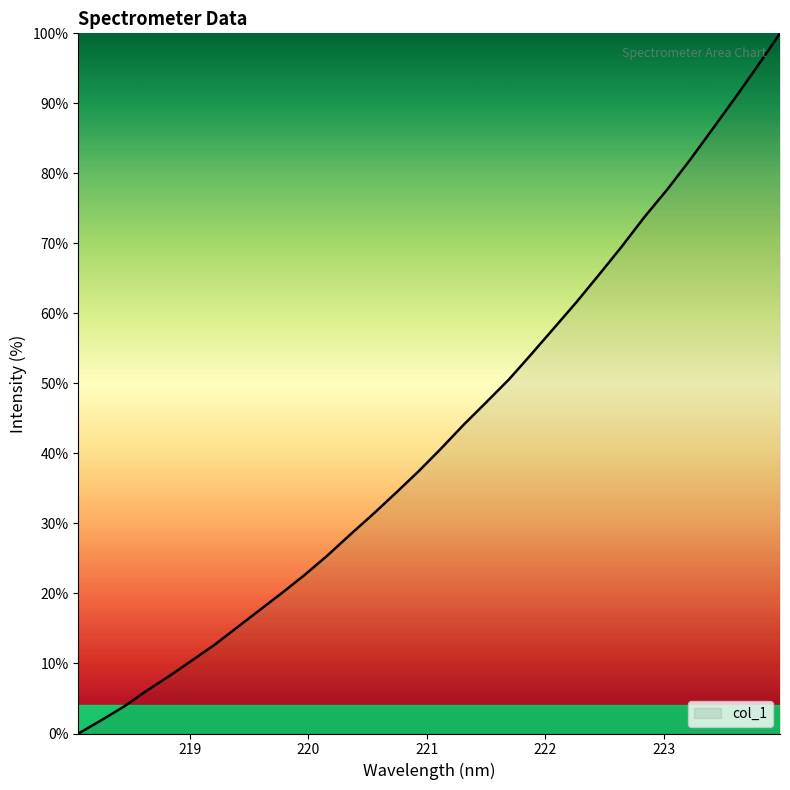

What is the difference between the maximum and minimum values?

100.0